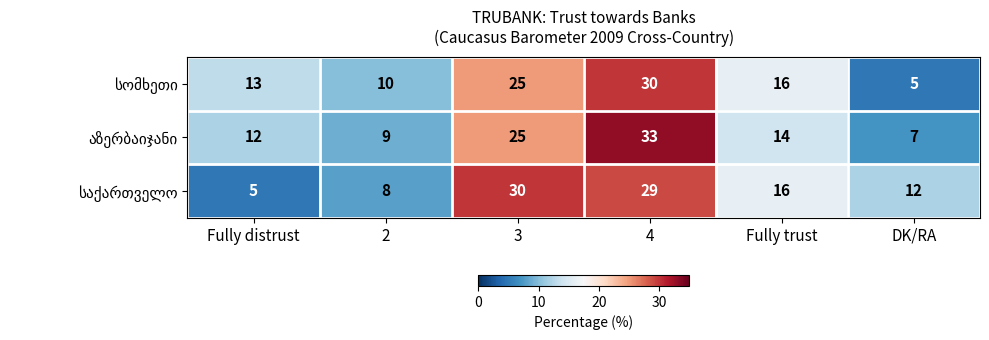

What is the maximum value shown in the chart?

33